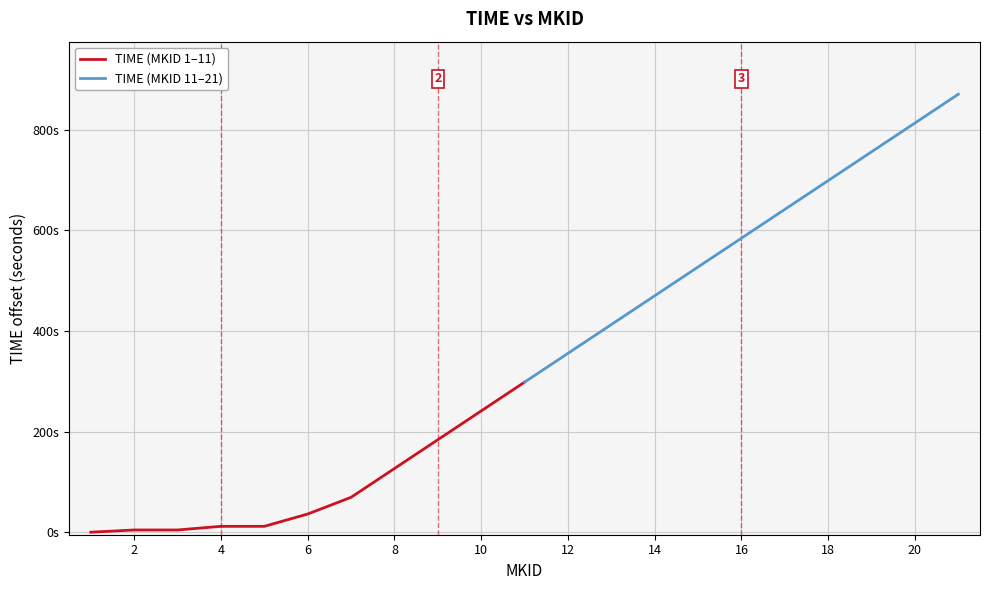

What is the value of the TIME (MKID 11–21) point at the 6th from the left?

584.6